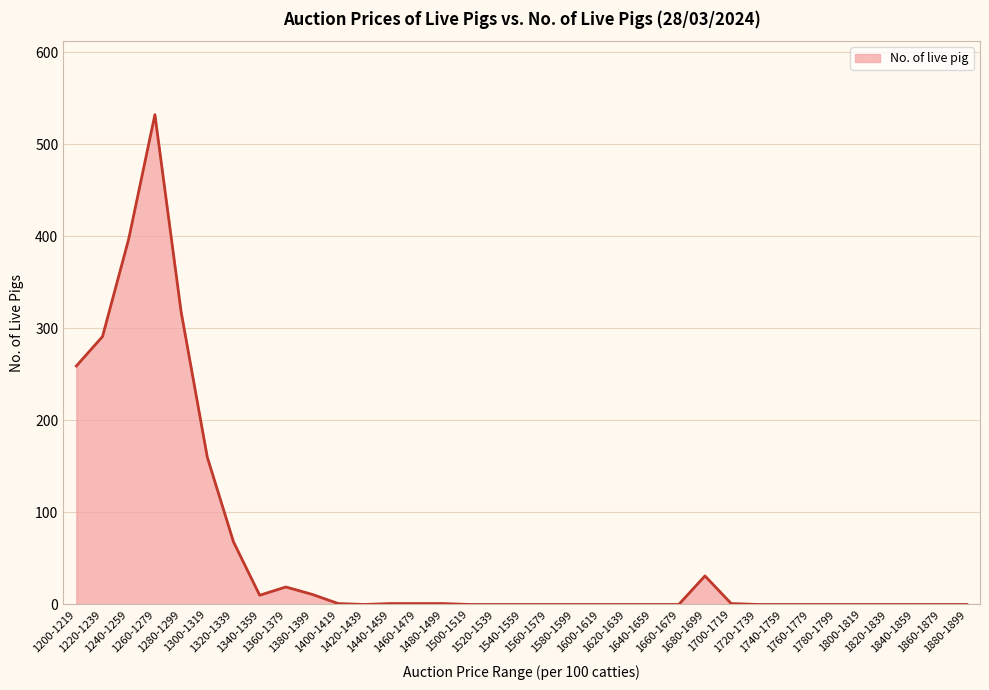

Does the chart have visible grid lines?

Yes